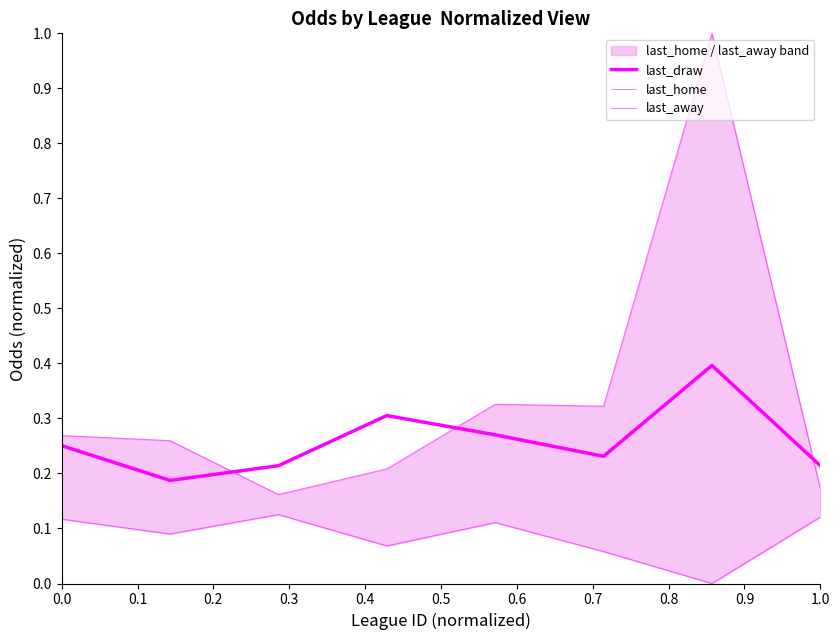

True or false: last_home and last_away cross at least once.

False